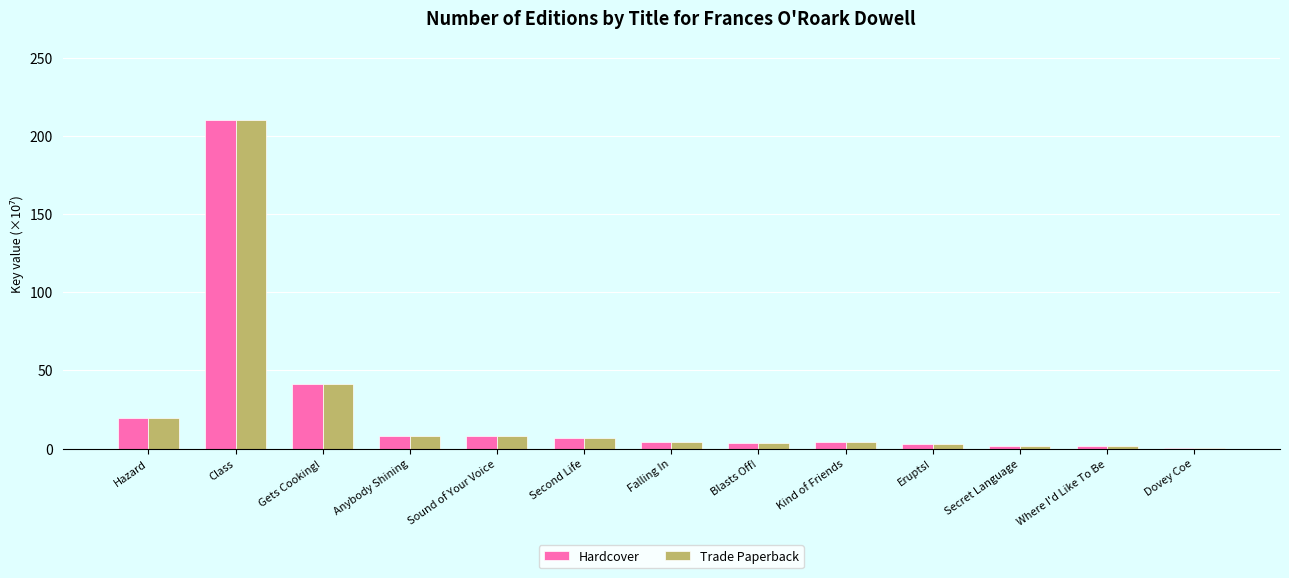

At which label does Hardcover reach its peak?

Class